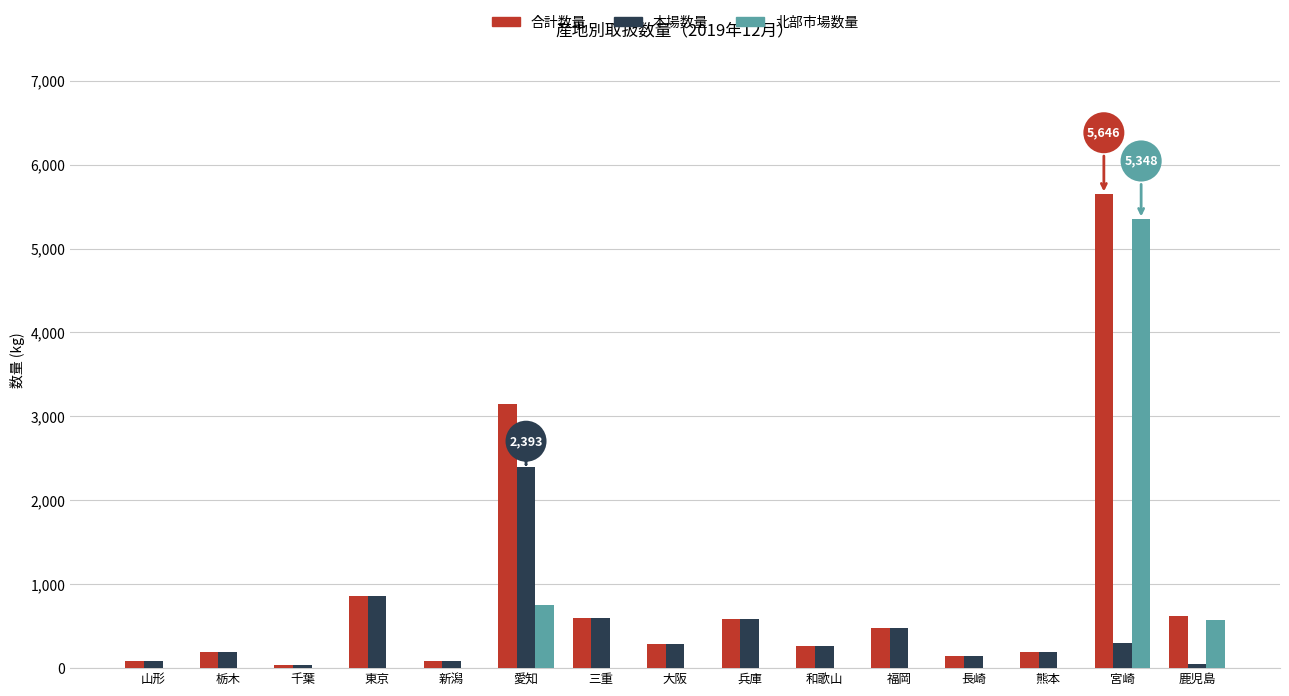

What value does the 合計数量 series have at 東京?

857